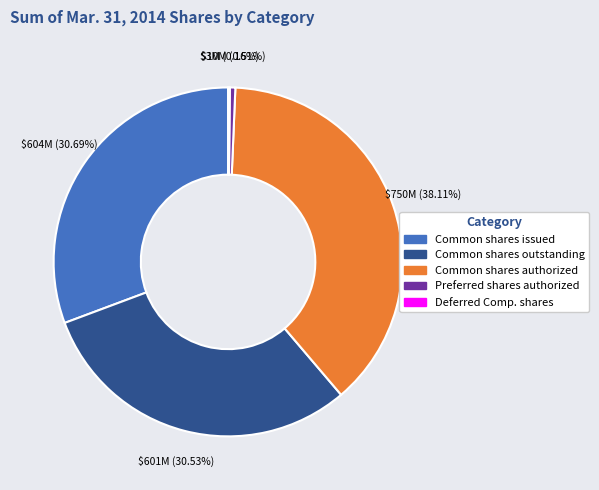

Is there any slice that represents more than half of the pie?

No